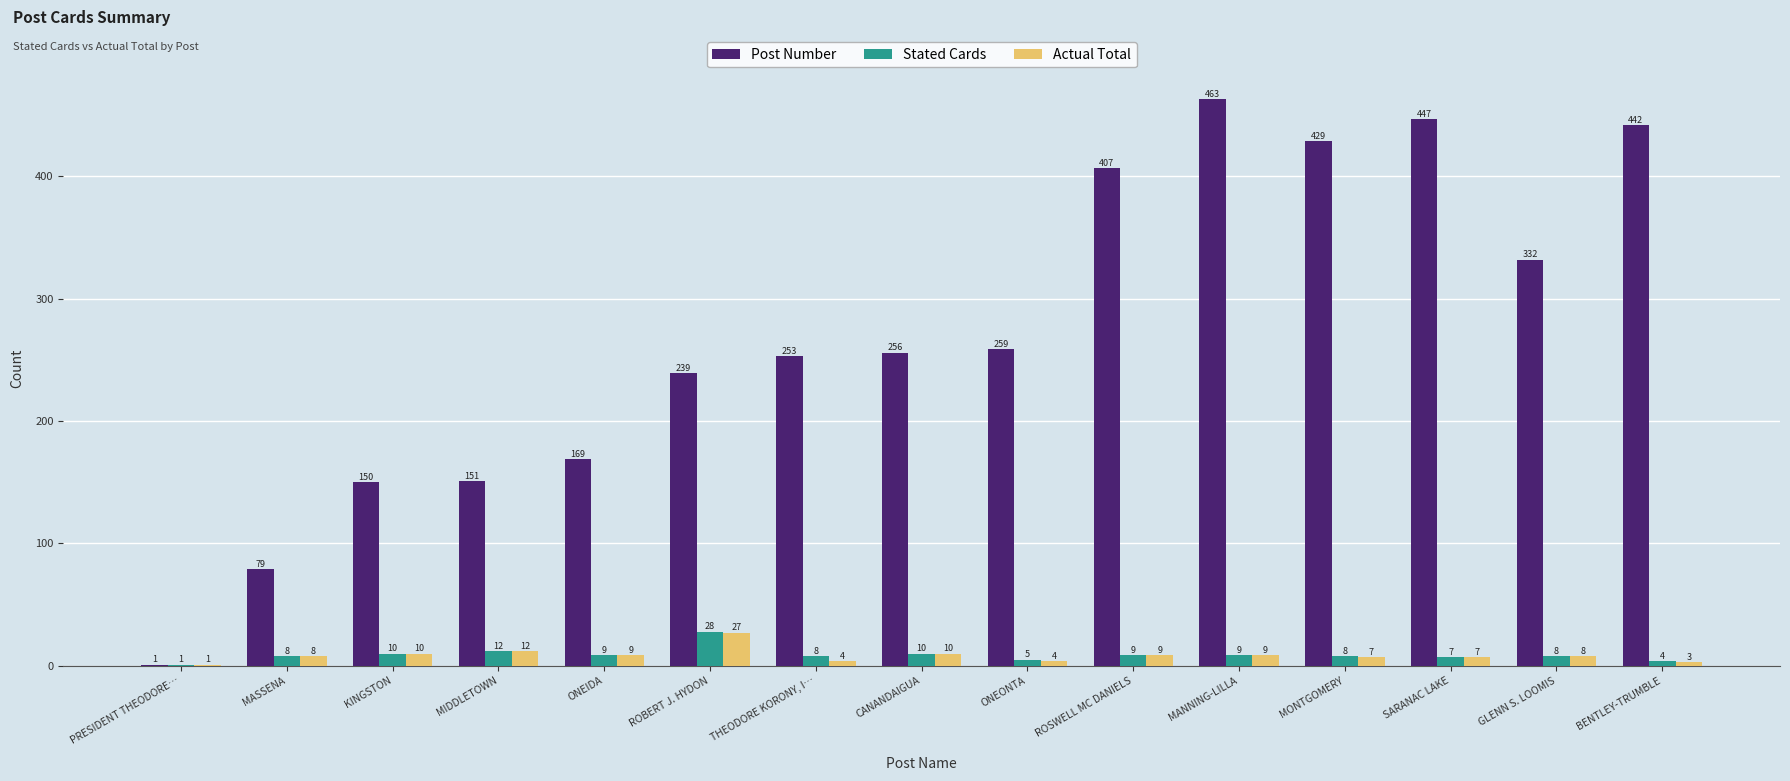

At which label does Actual Total reach its peak?

ROBERT J. HYDON